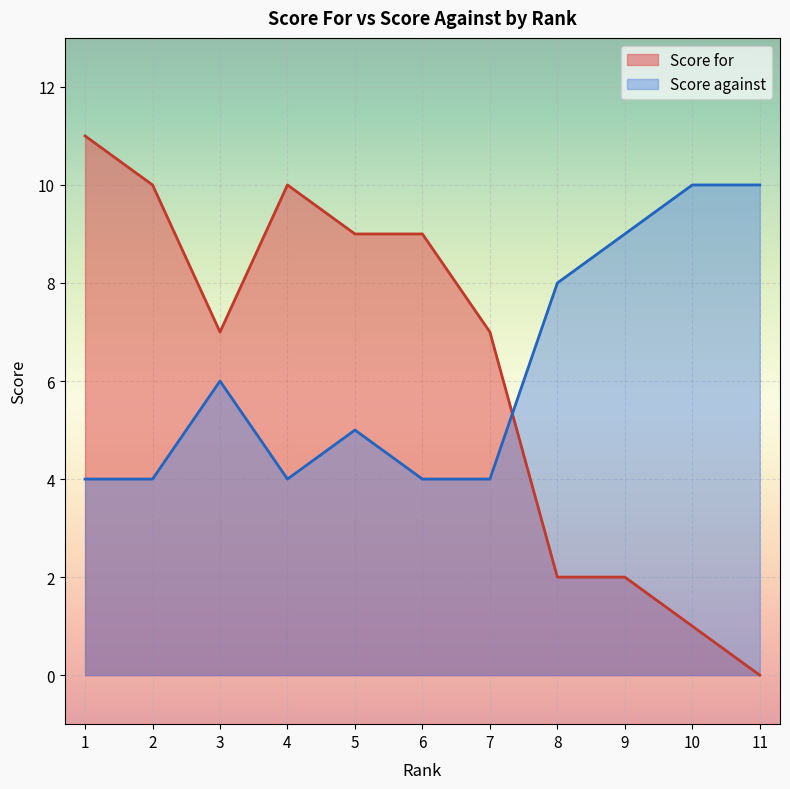

Between 2 and 7, which series saw the biggest shift?

Score for